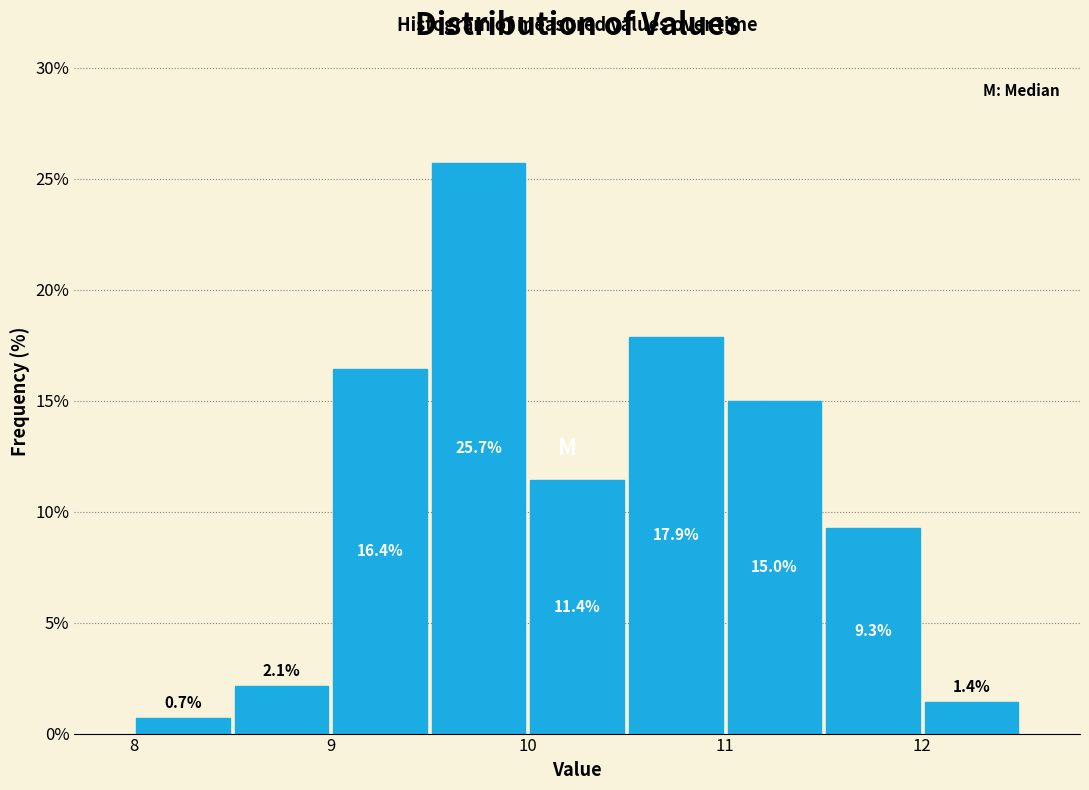

What is the height of the bar covering 10.5 to 11.0 on the x-axis?

17.9